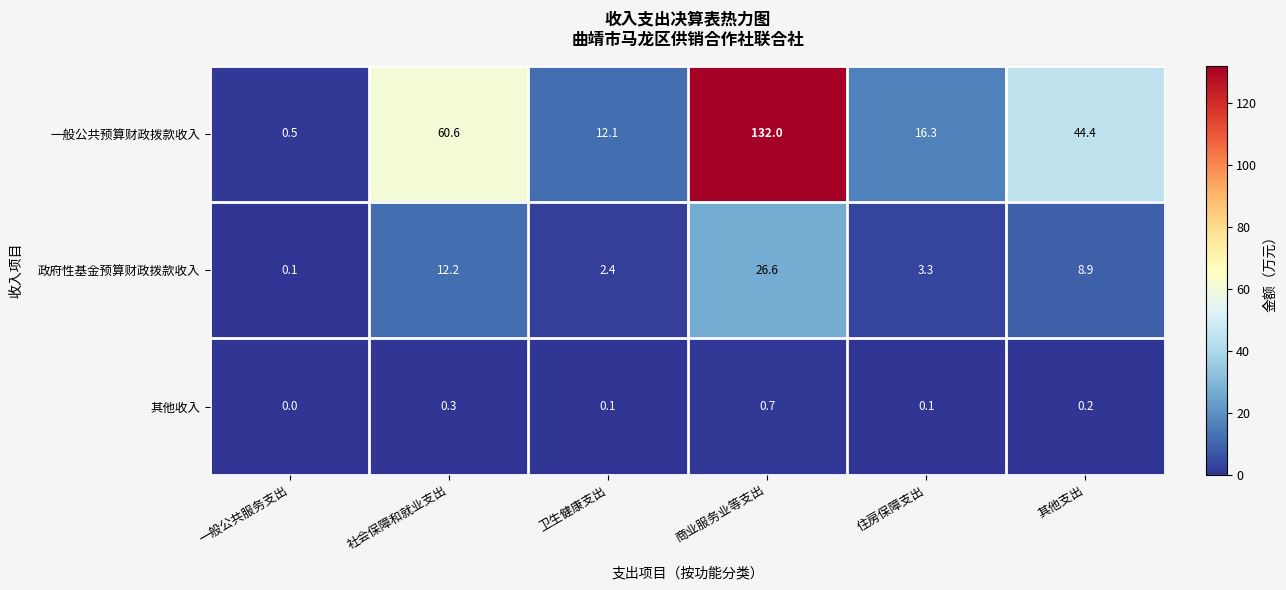

What is the sum of the 其他收入 values at 社会保障和就业支出 and 其他支出?

0.5